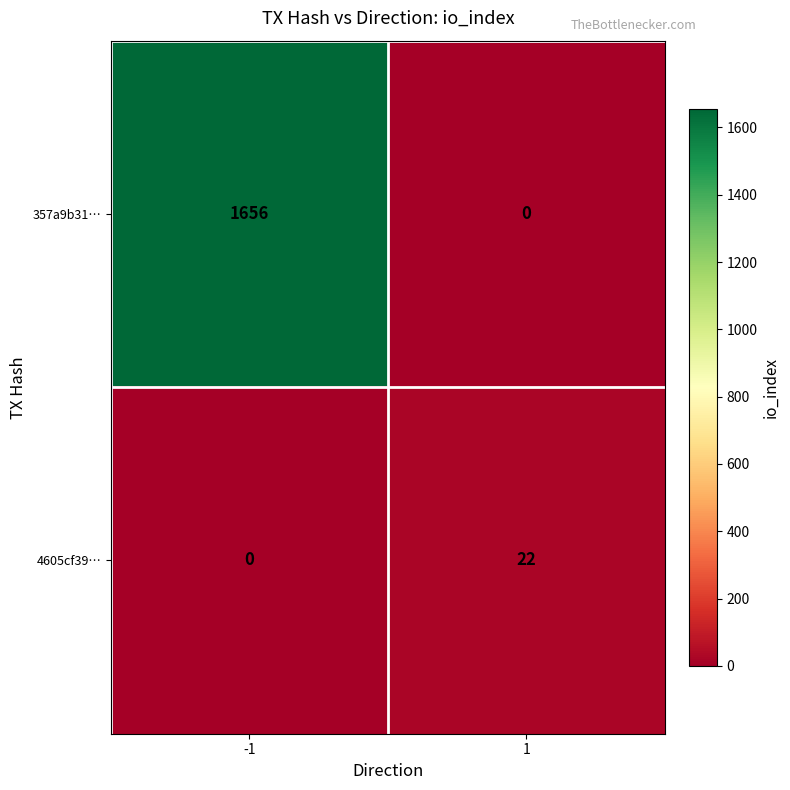

What is the spread (max minus min) of values at 1?

22